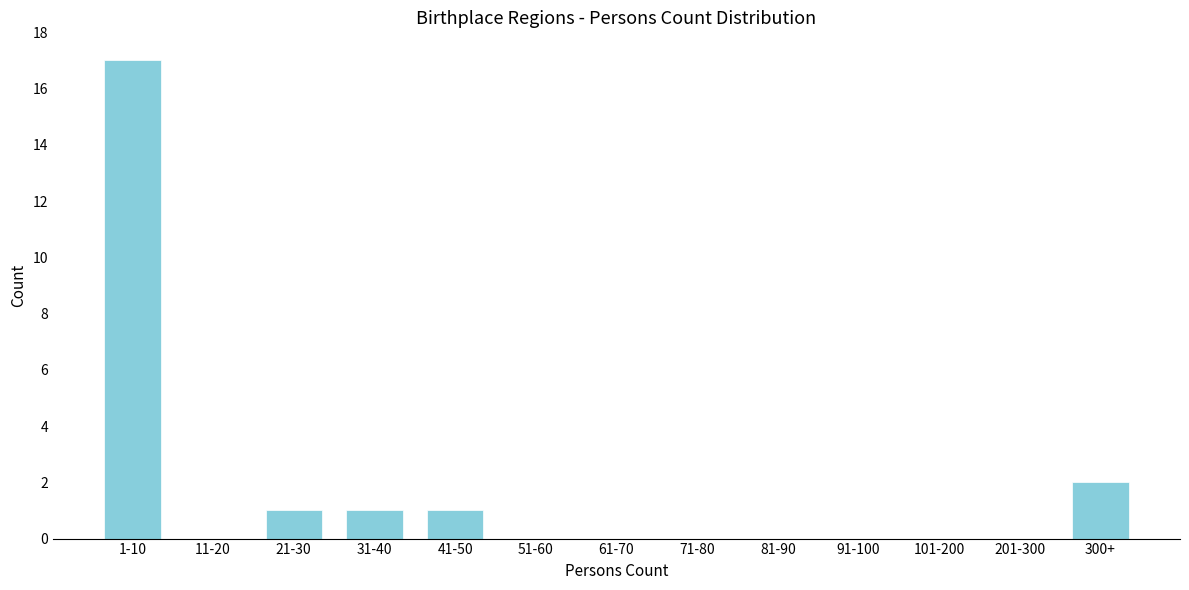

Reading left to right, transcribe all the data shown in this chart.

1-10=17	11-20=0	21-30=1	31-40=1	41-50=1	51-60=0	61-70=0	71-80=0	81-90=0	91-100=0	101-200=0	201-300=0	300+=2